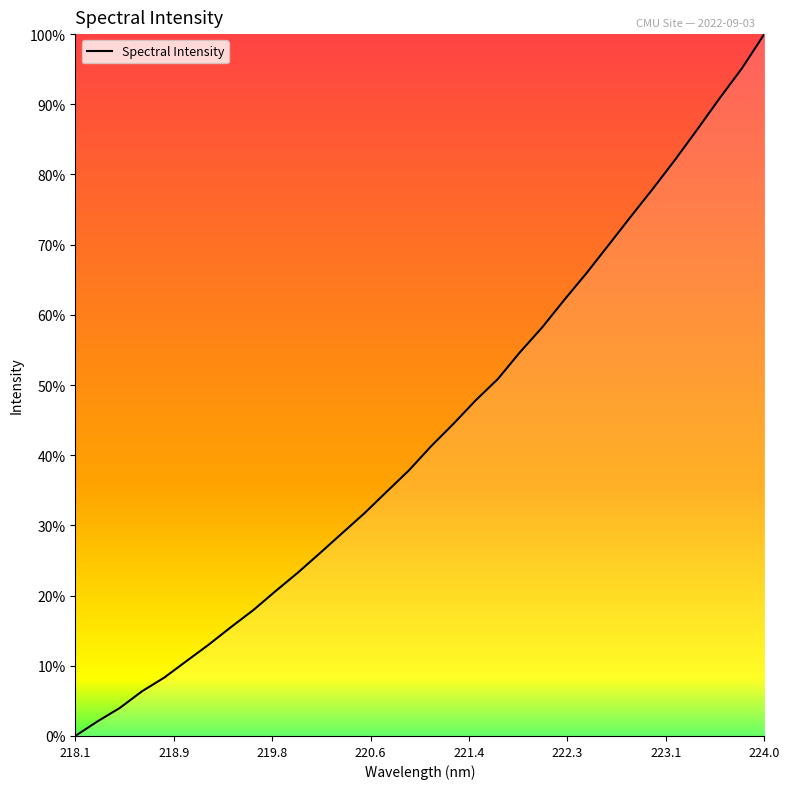

What is the sum of all values?

1383.4